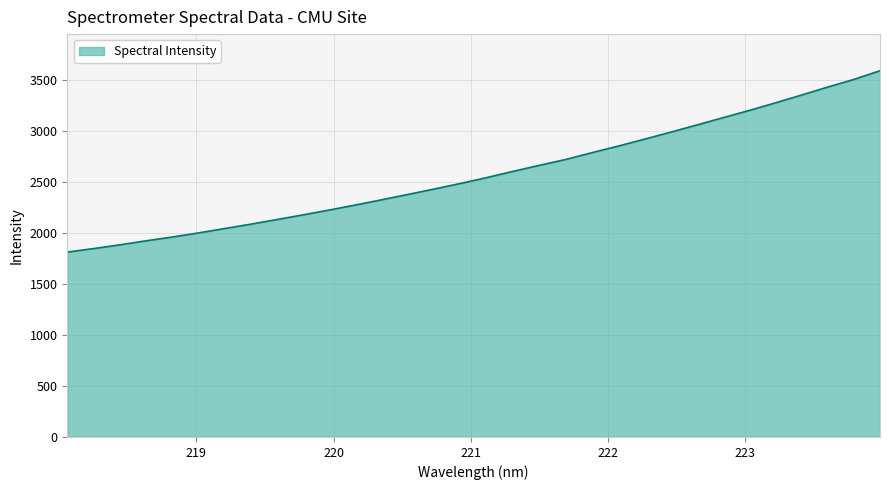

How many values exceed 2545?

16